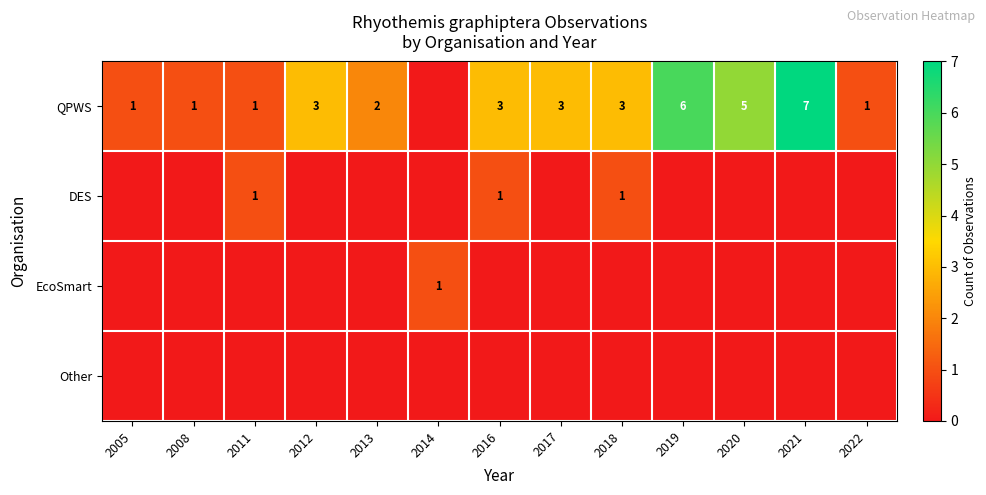

The QPWS series shows 3 at 2017. True or false?

True